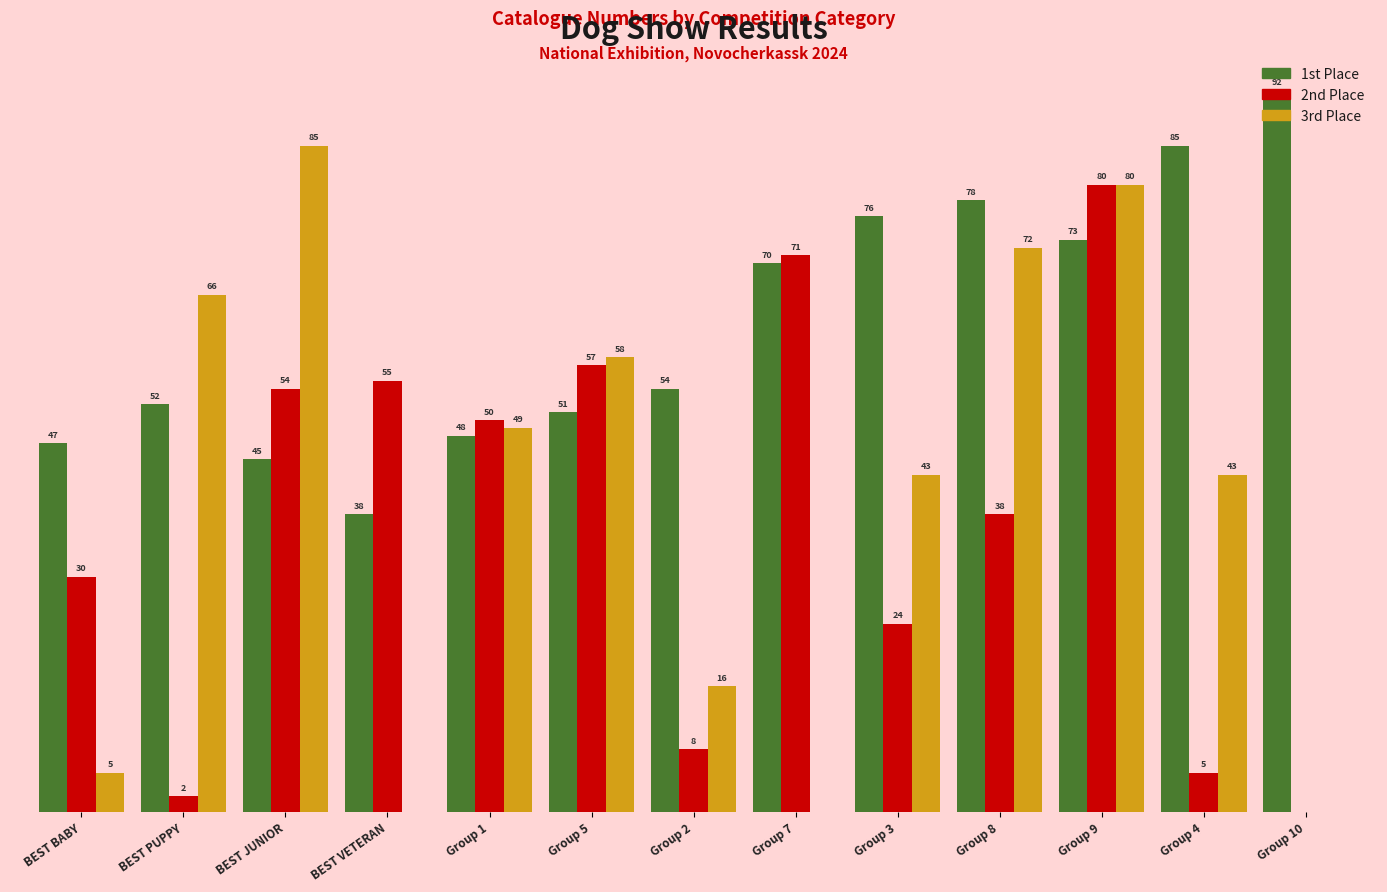

At which label does 2nd Place first exceed 38?

BEST JUNIOR